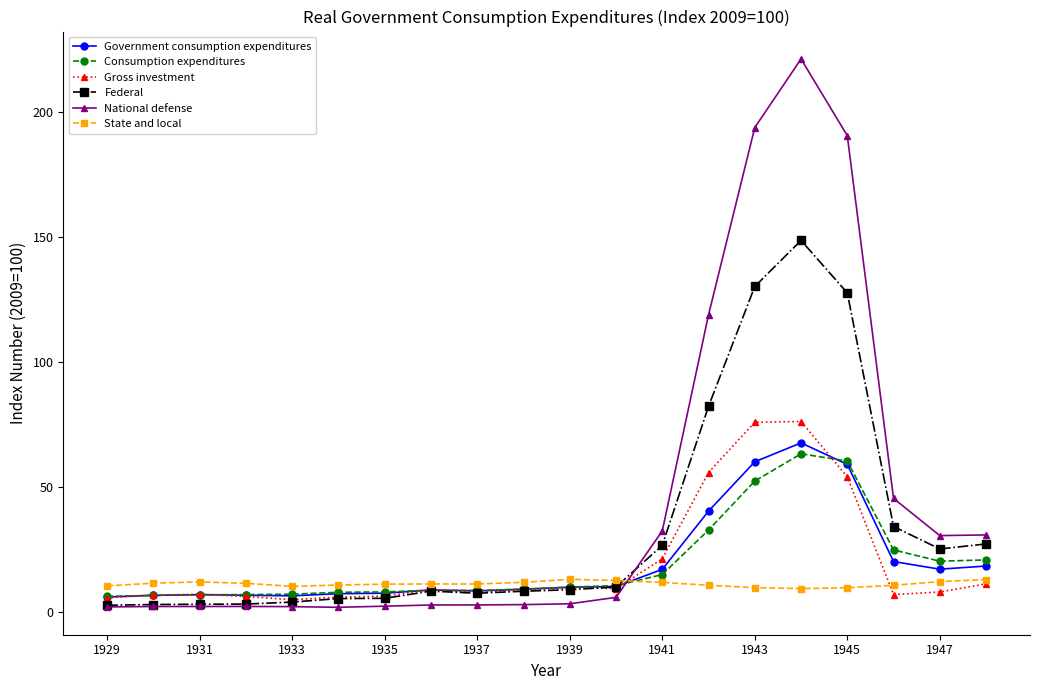

What is the value of the National defense point at the 18th from the left?

45.6